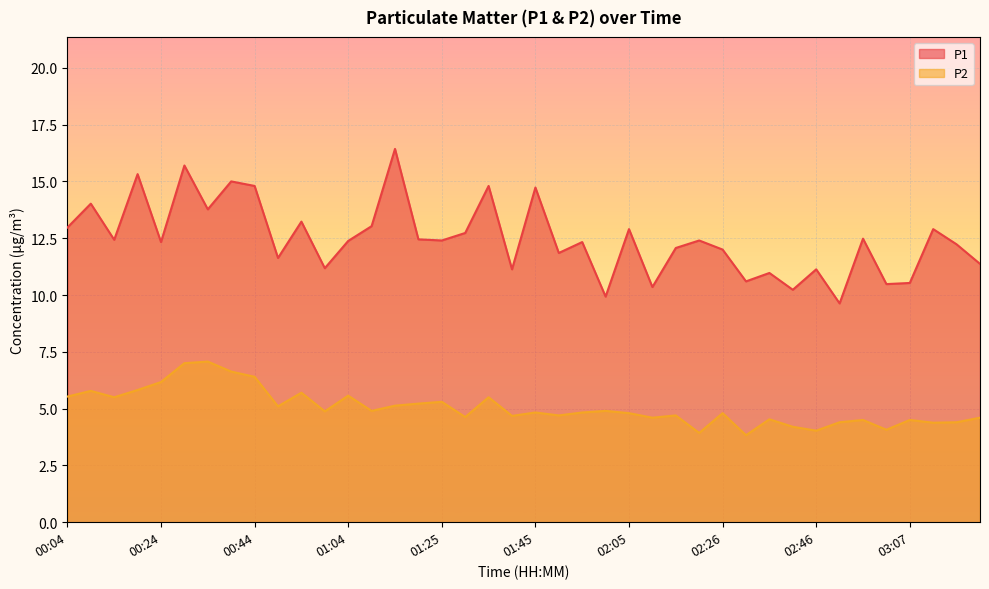

True or false: P1 and P2 intersect in this chart.

False